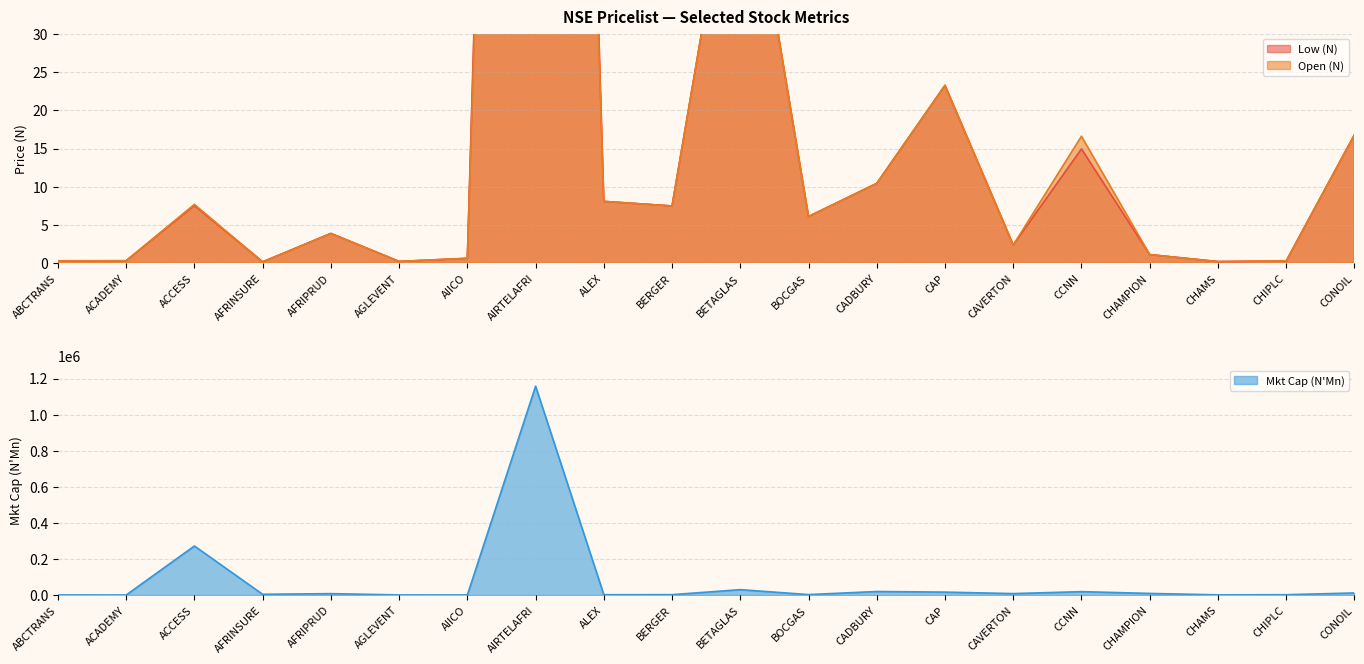

Which series has the largest range (max minus min)?

Mkt Cap (N'Mn)